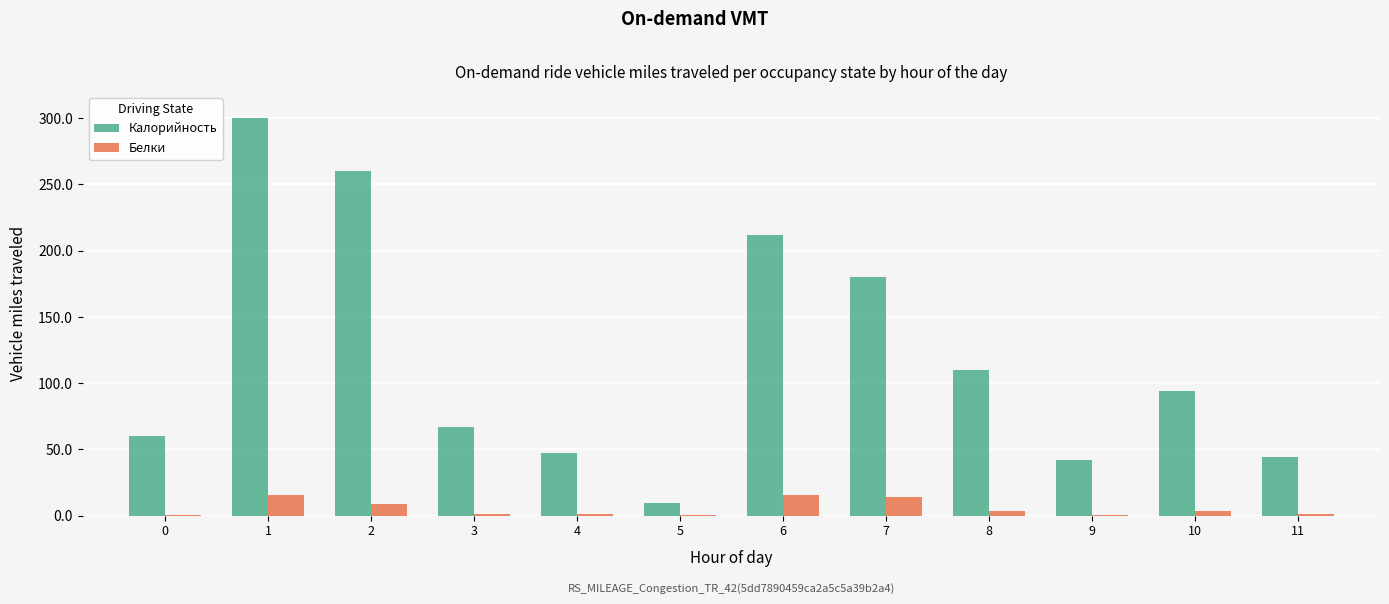

Is the value of Калорийность at 7 greater than the value of Белки at 11?

Yes